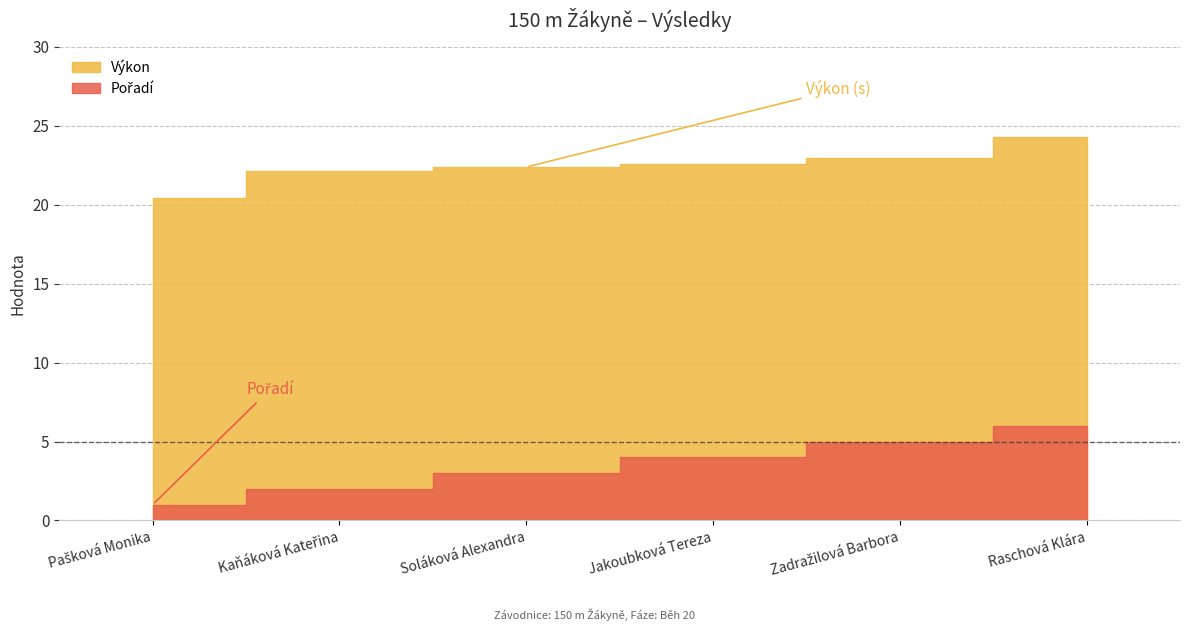

Reading right to left, extract all data points from this chart.

Pořadí: 6.0	5.0	4.0	3.0	2.0	1.0
Výkon: 24.3	23.0	22.6	22.4	22.1	20.4